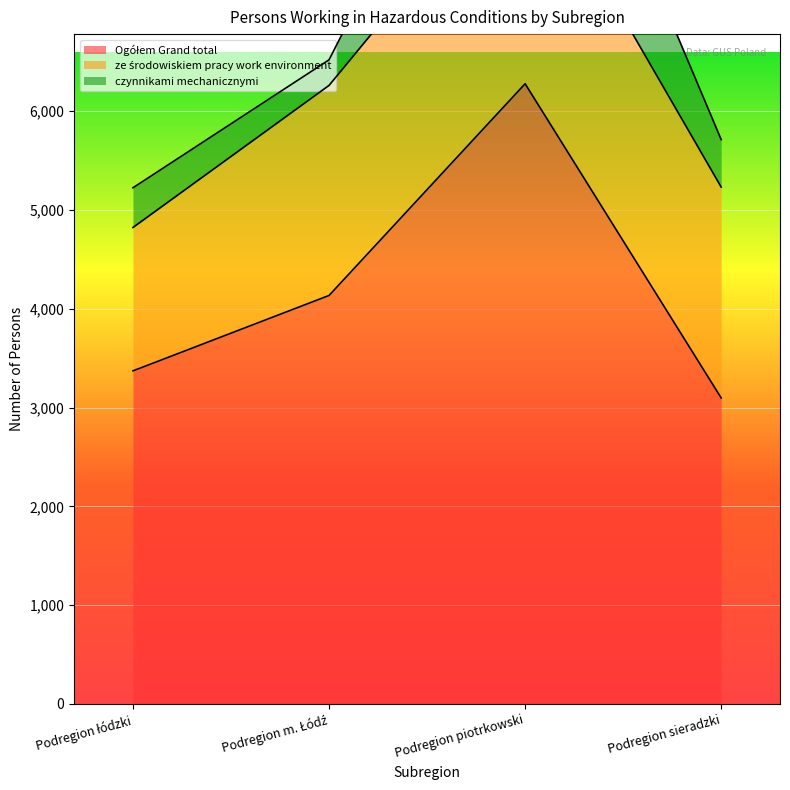

Does the chart display data point markers on the line(s)?

No